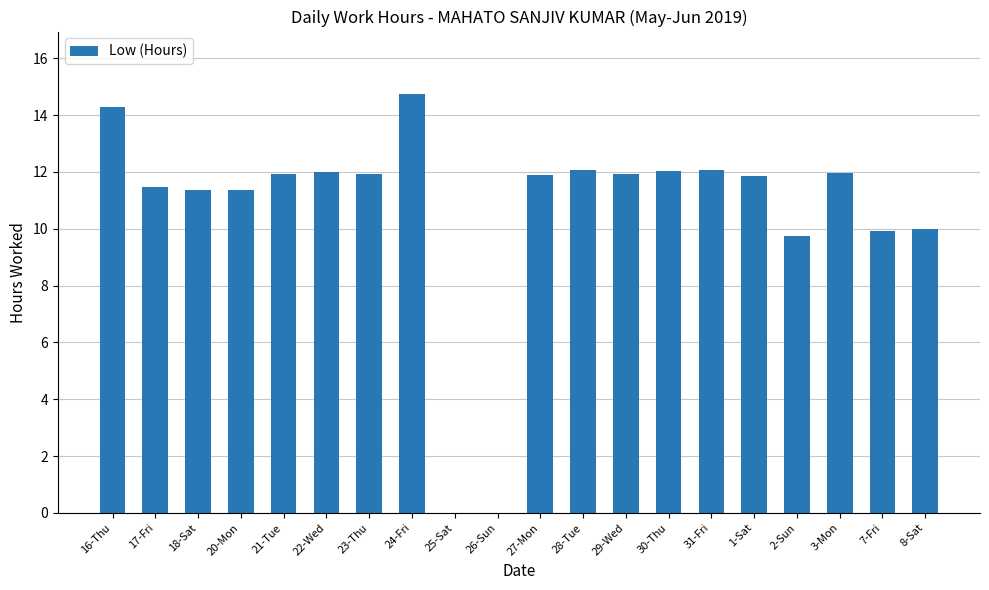

What is the maximum value shown in the chart?

14.7